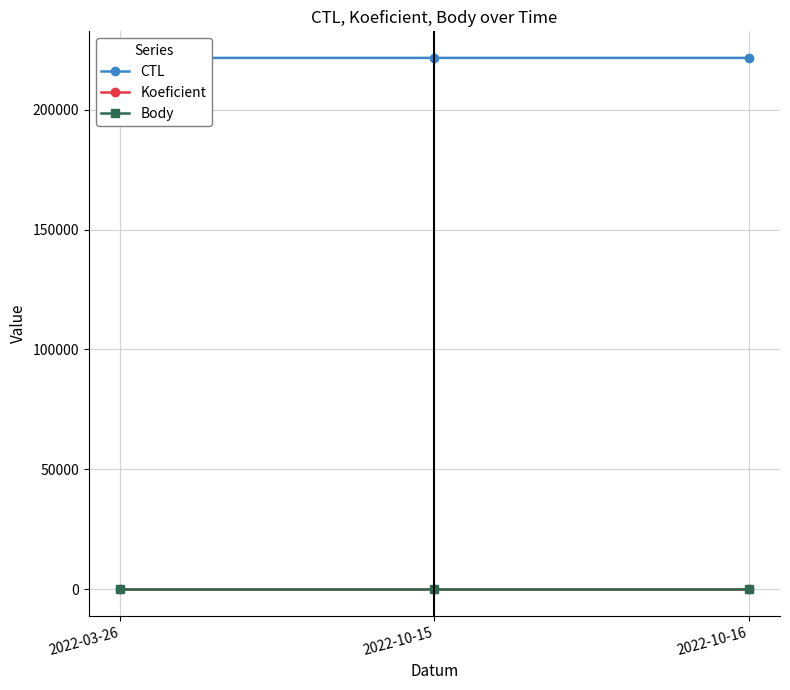

What is the maximum value shown in the chart?

221632